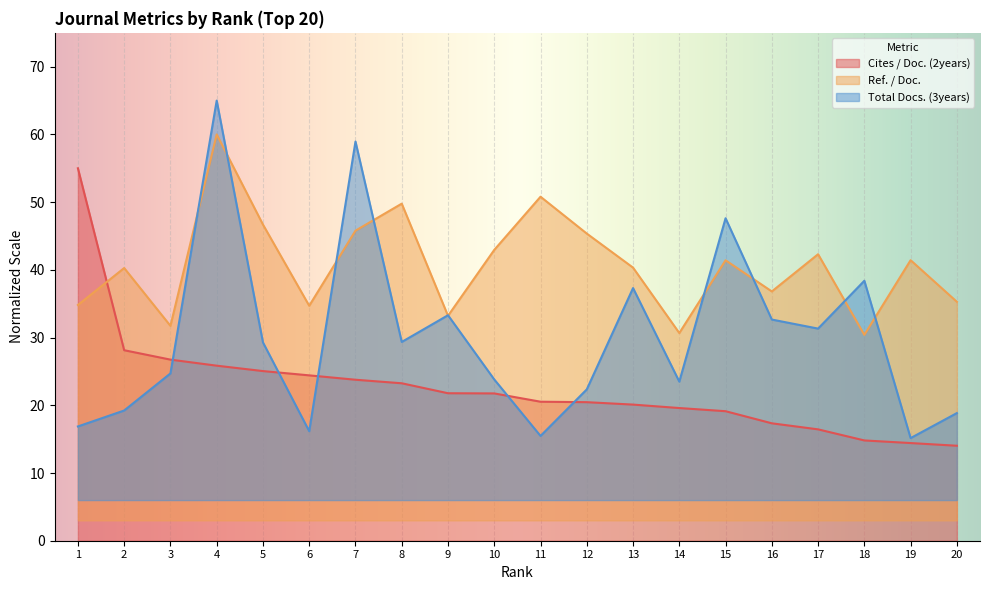

True or false: Ref. / Doc. and Cites / Doc. (2years) intersect in this chart.

True